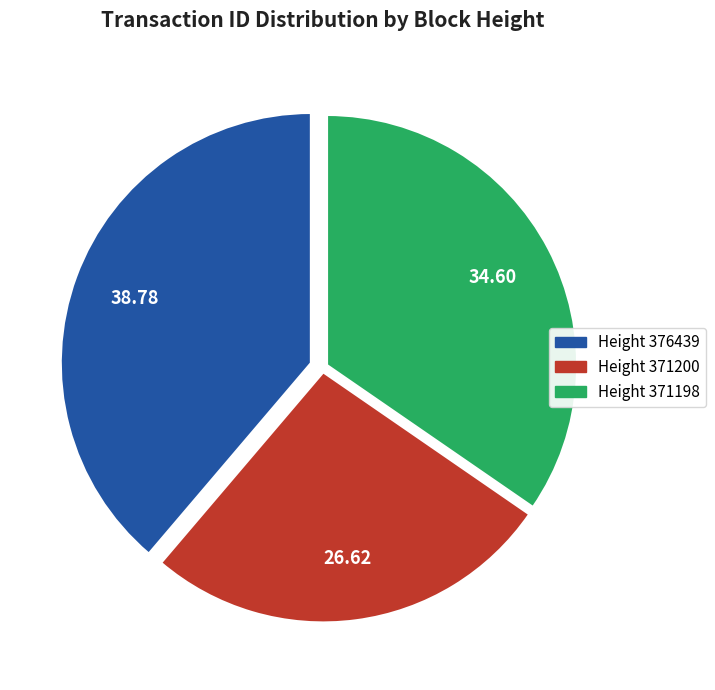

Does any single category account for the majority?

No